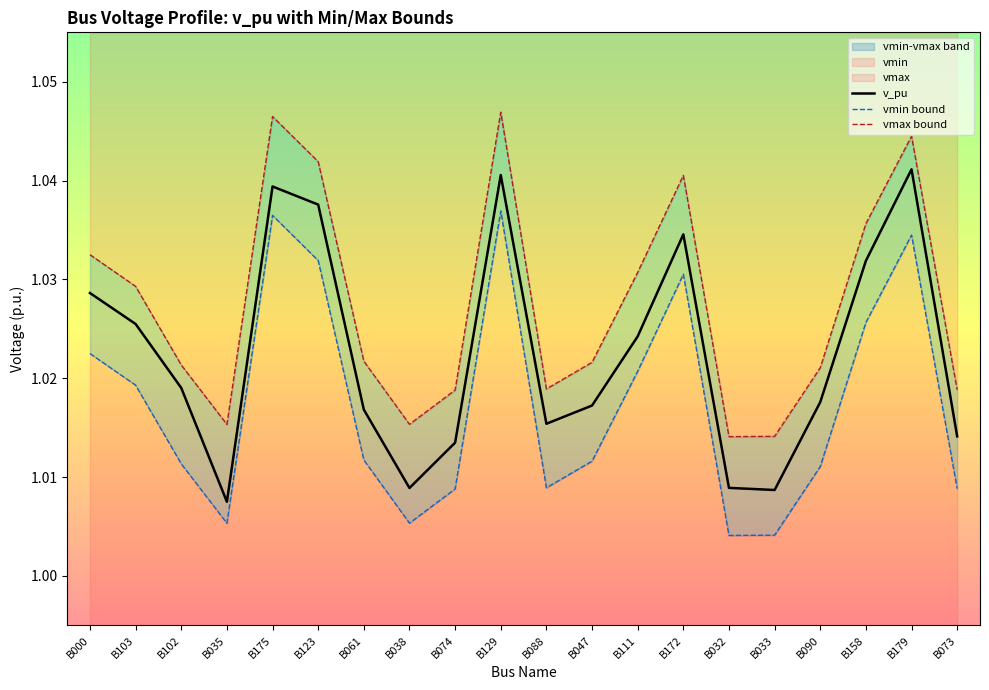

Reading left to right, transcribe all the data shown in this chart.

v_pu: 1.0	1.0	1.0	1.0	1.0	1.0	1.0	1.0	1.0	1.0	1.0	1.0	1.0	1.0	1.0	1.0	1.0	1.0	1.0	1.0
vmin bound: 1.0	1.0	1.0	1.0	1.0	1.0	1.0	1.0	1.0	1.0	1.0	1.0	1.0	1.0	1.0	1.0	1.0	1.0	1.0	1.0
vmax bound: 1.0	1.0	1.0	1.0	1.0	1.0	1.0	1.0	1.0	1.0	1.0	1.0	1.0	1.0	1.0	1.0	1.0	1.0	1.0	1.0